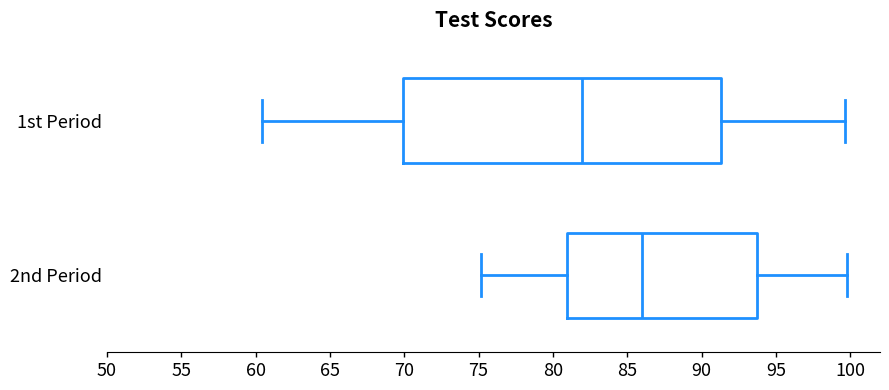

Which box is the widest, from its left edge to its right edge?

1st Period